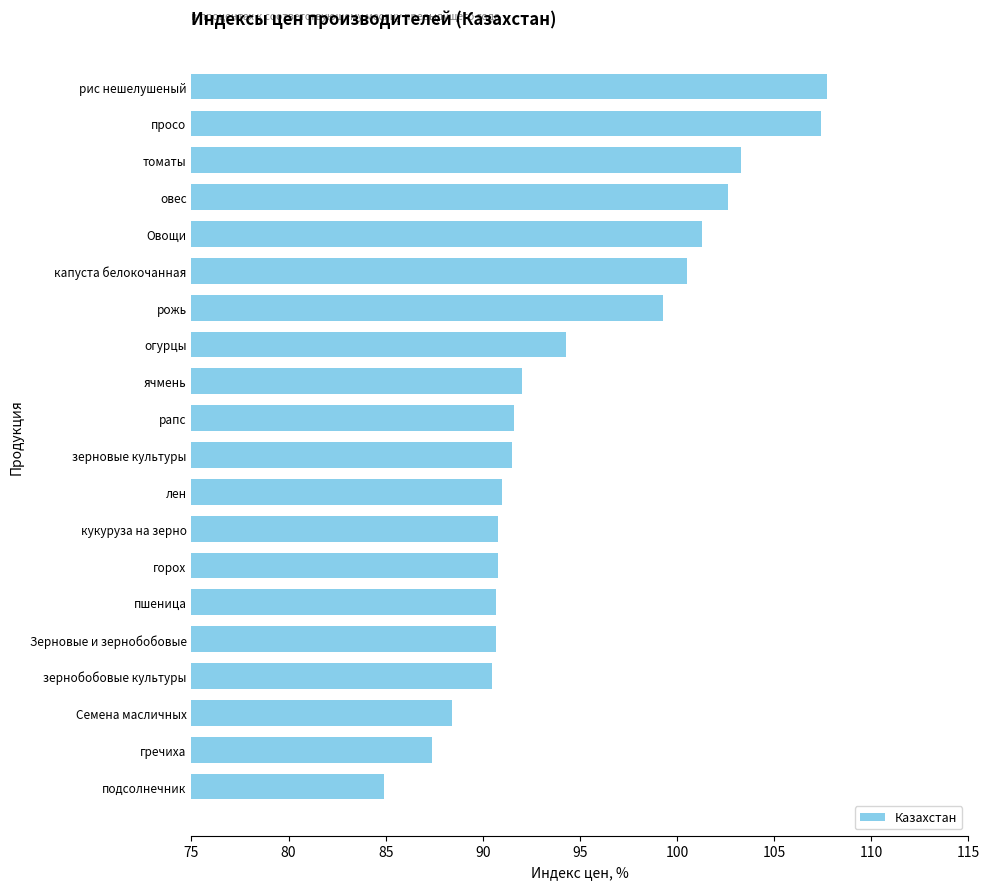

Are the bars horizontal?

Yes